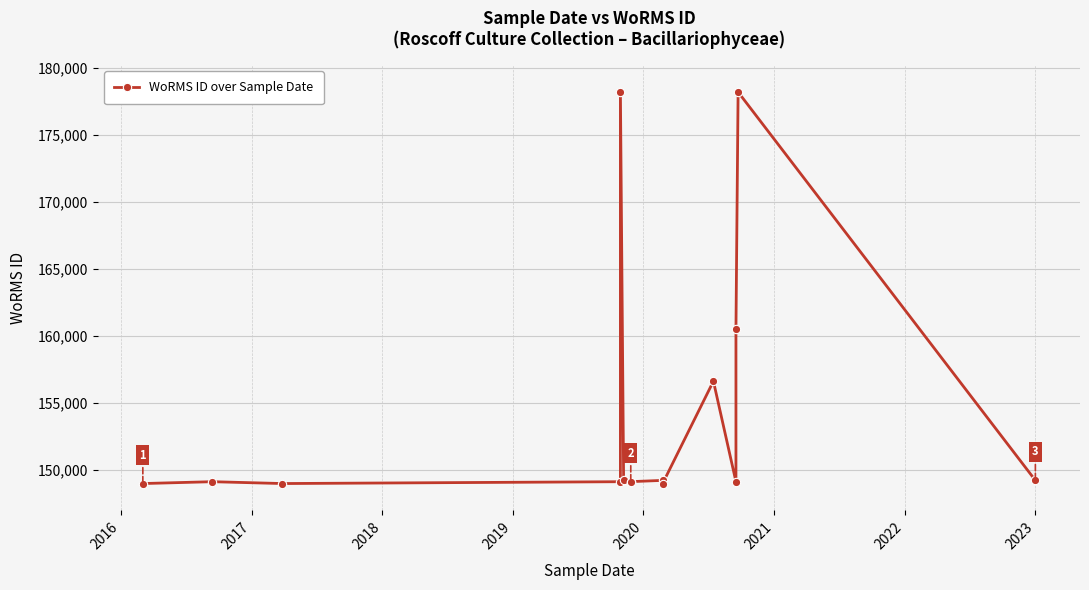

What is the change in value from 2017 to 2023?

+236